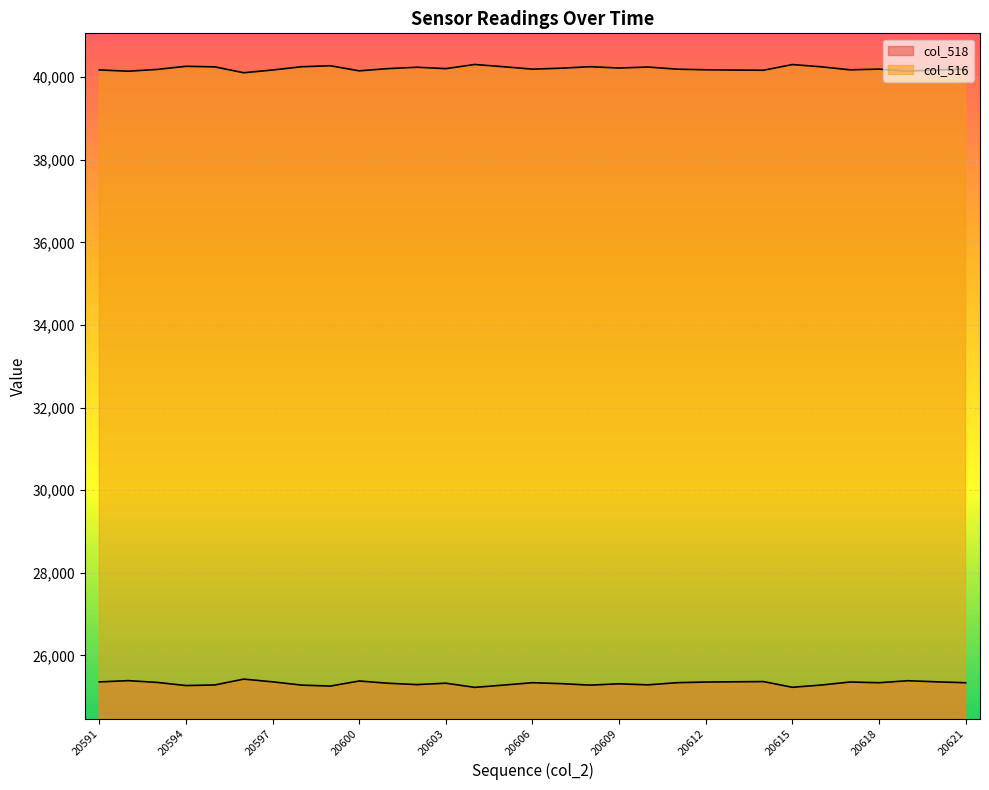

True or false: col_518 and col_516 intersect in this chart.

False